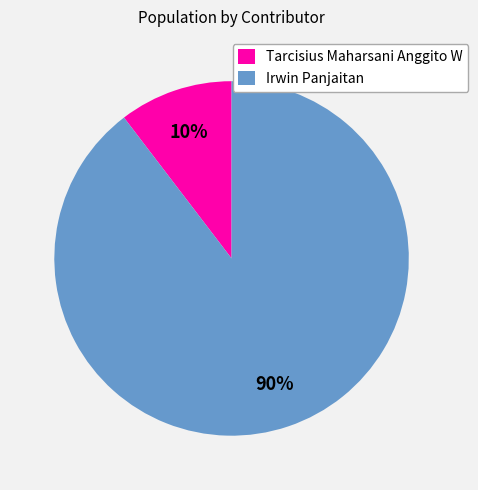

To the nearest percent, what portion does Irwin Panjaitan represent?

90%